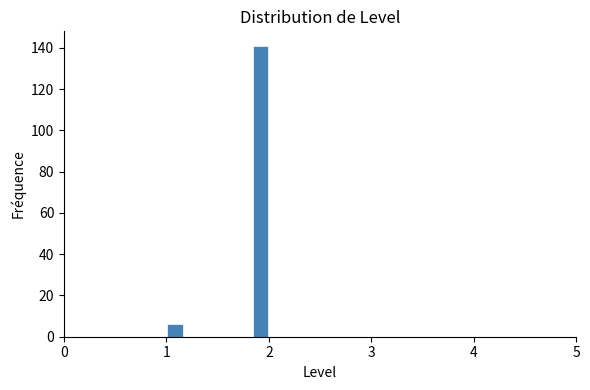

Read against the x-axis, roughly where is the centre of the tallest bar?

1.9